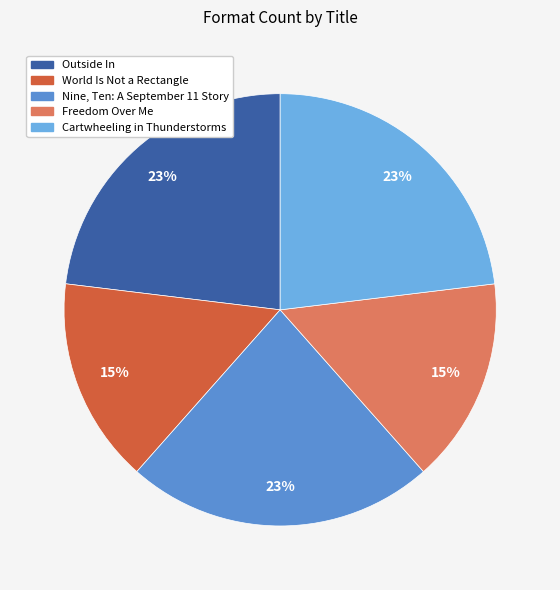

To the nearest percent, what is the difference between the largest and smallest slice percentages?

8%